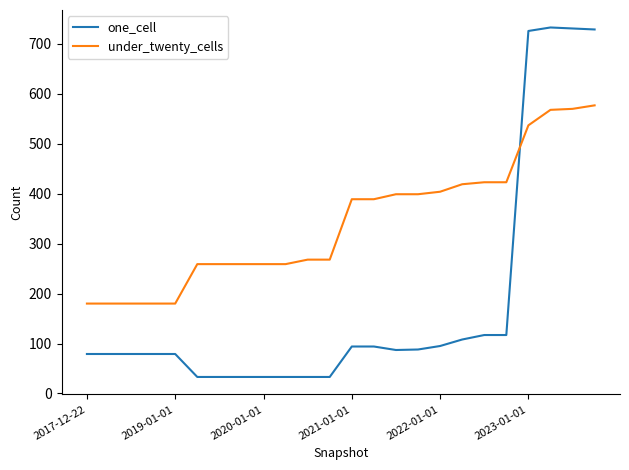

How many lines are shown in the chart?

2